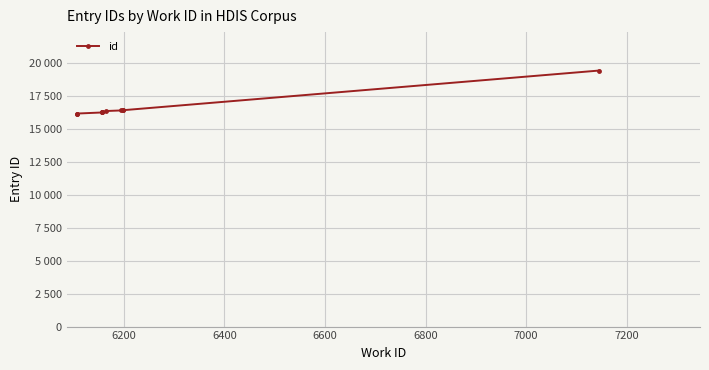

What is the value of the 5th point from the left?

16222